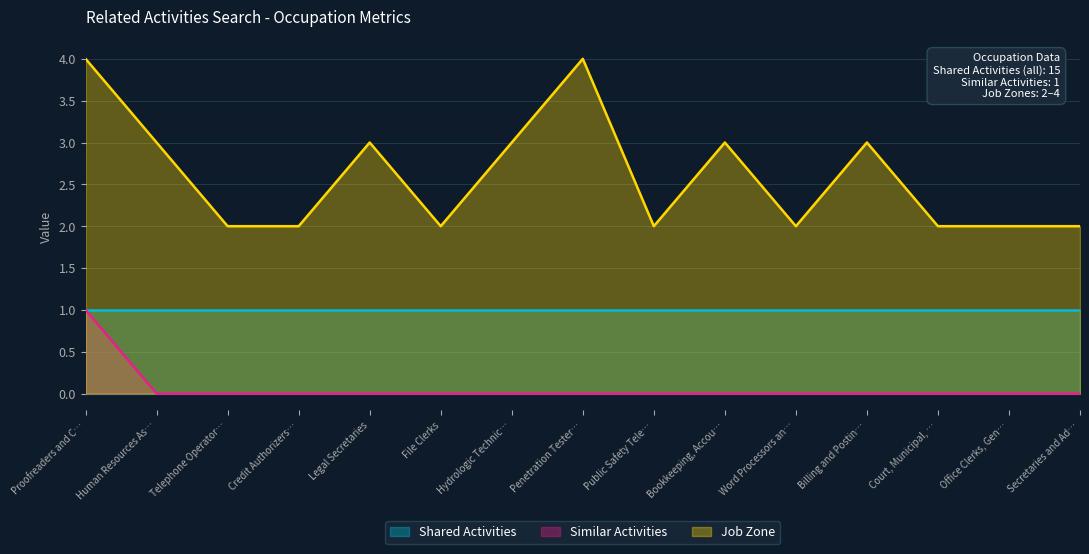

At how many categories does at least one series exceed 3?

2